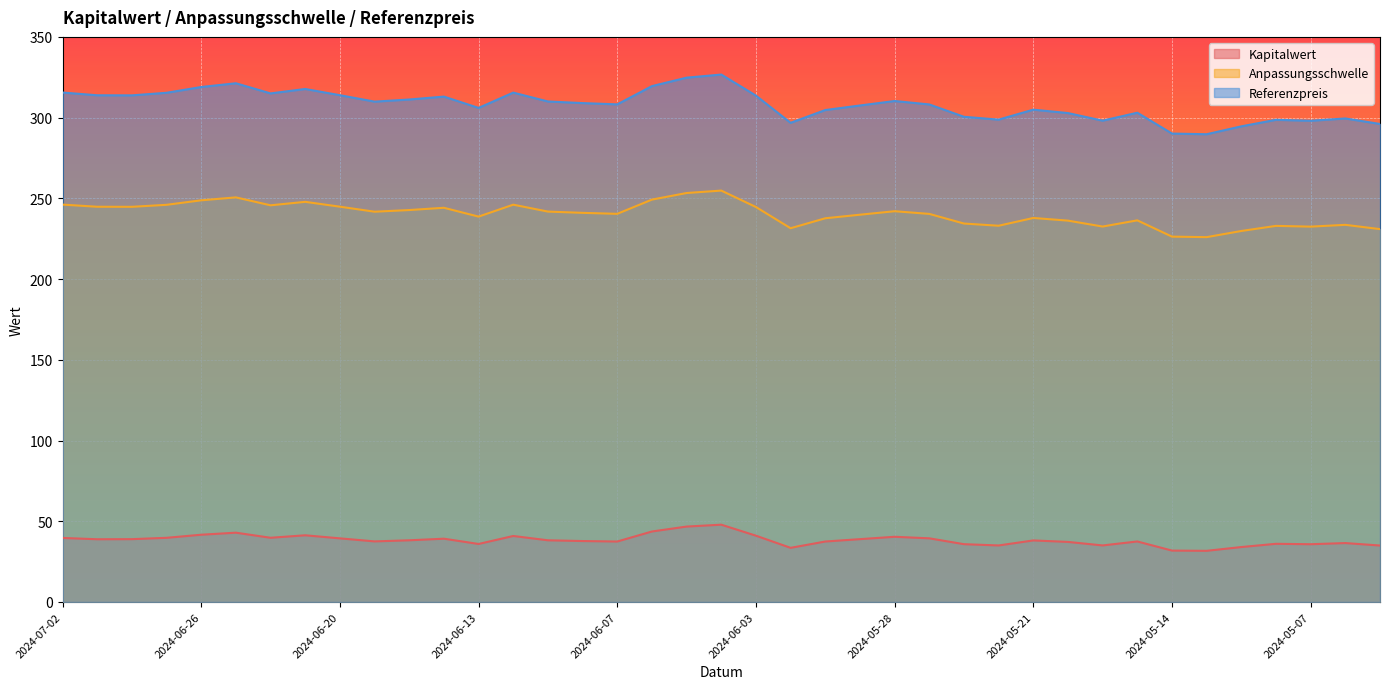

What is the label of the 25th point from the right?

2024-06-11